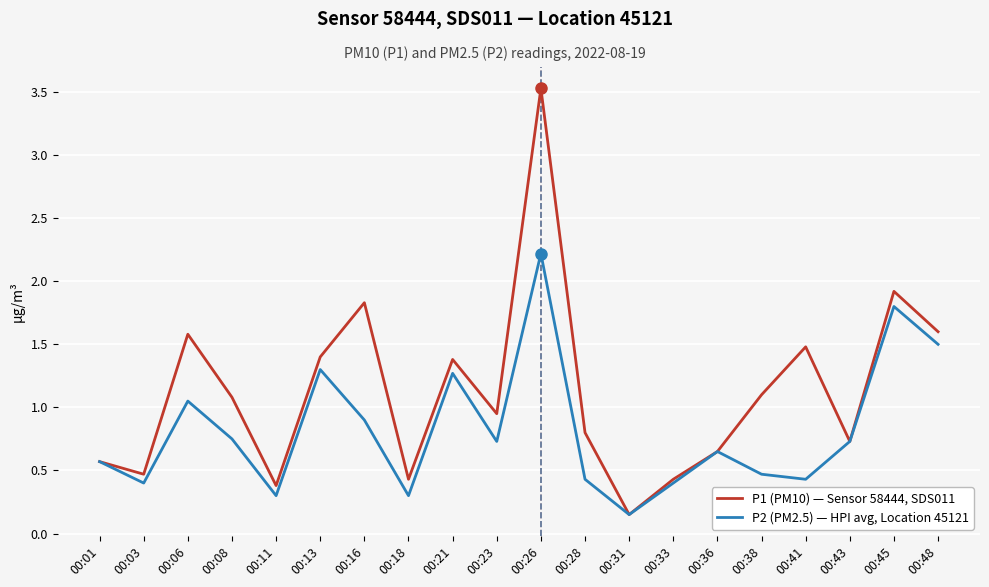

Does the chart have visible grid lines?

Yes